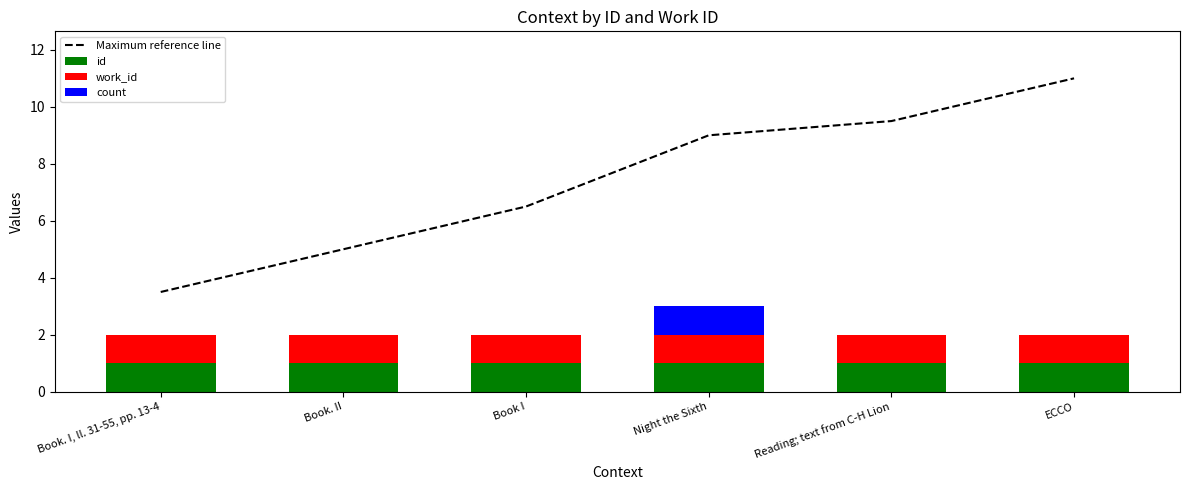

Reading right to left, extract all data points from this chart.

Maximum reference line: 11.0	9.5	9.0	6.5	5.0	3.5
id: 1.0	1.0	1.0	1.0	1.0	1.0
work_id: 1.0	1.0	1.0	1.0	1.0	1.0
count: 0.0	0.0	1.0	0.0	0.0	0.0